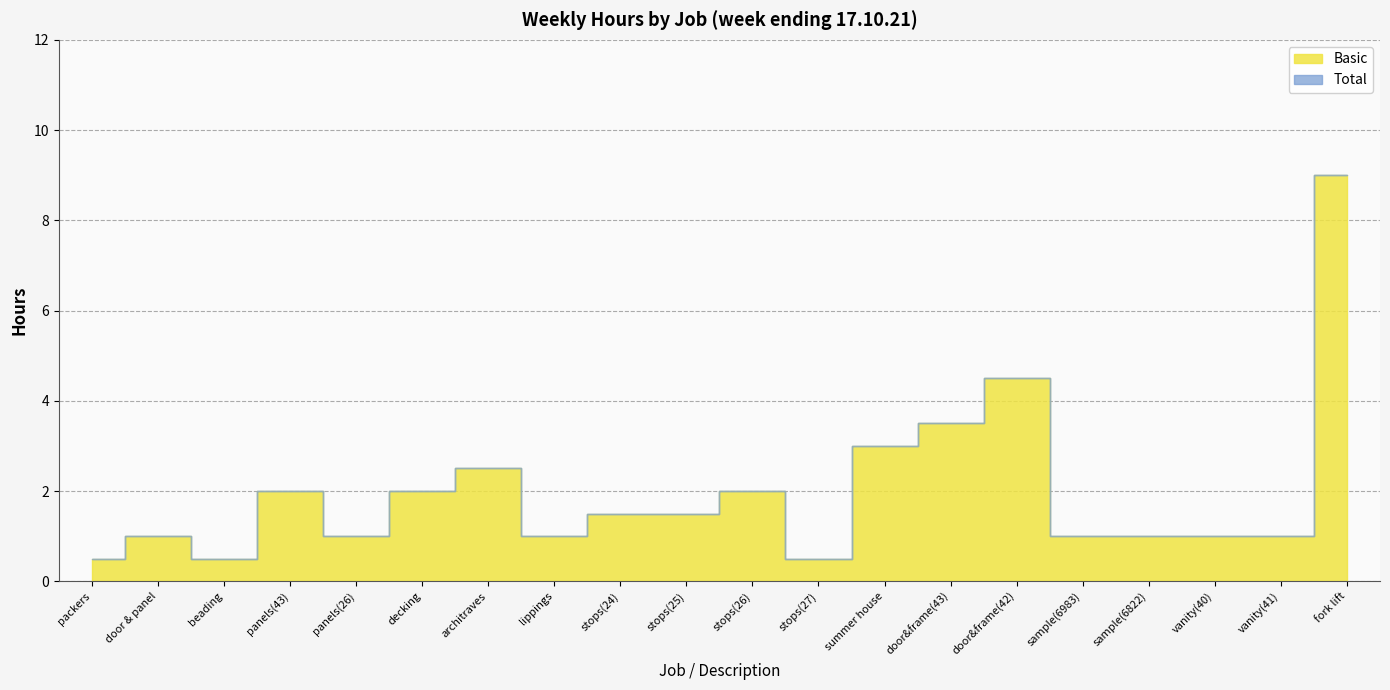

Is the value of Total at panels(43) greater than the value of Basic at lippings?

Yes